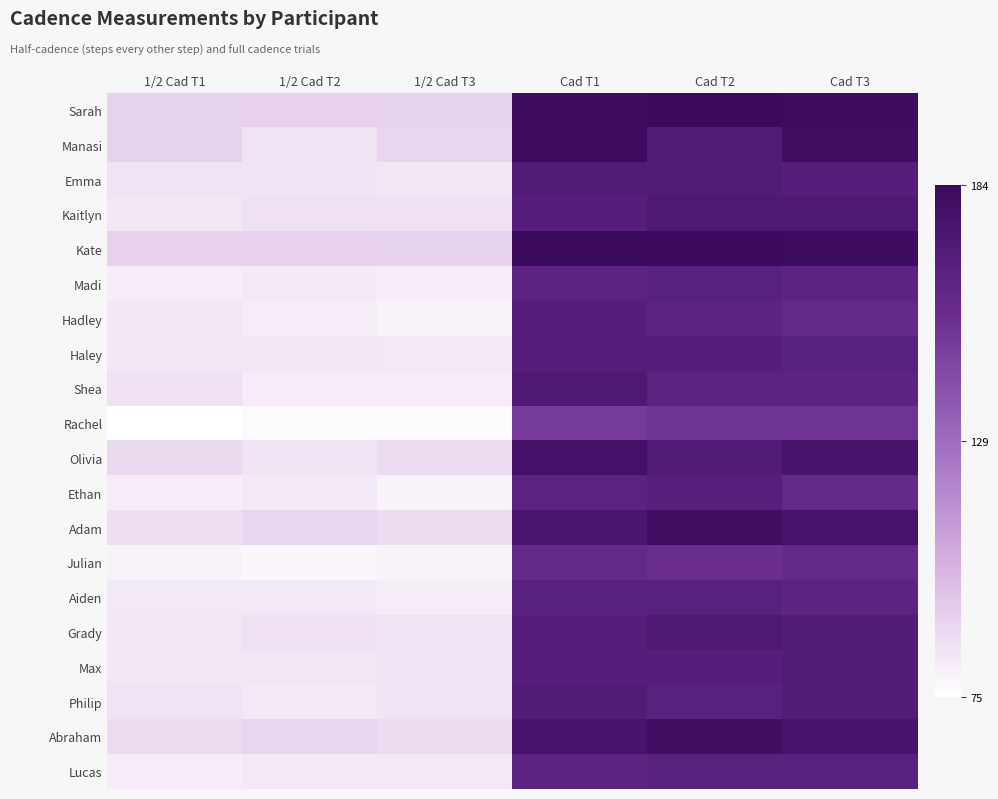

Reading right to left, transcribe all the data shown in this chart.

Sarah: Cad T3=182	Cad T2=184	Cad T1=182	1/2 Cad T3=91	1/2 Cad T2=92	1/2 Cad T1=91
Manasi: Cad T3=180	Cad T2=170	Cad T1=182	1/2 Cad T3=90	1/2 Cad T2=85	1/2 Cad T1=91
Emma: Cad T3=168	Cad T2=170	Cad T1=170	1/2 Cad T3=84	1/2 Cad T2=85	1/2 Cad T1=85
Kaitlyn: Cad T3=172	Cad T2=172	Cad T1=168	1/2 Cad T3=86	1/2 Cad T2=86	1/2 Cad T1=84
Kate: Cad T3=182	Cad T2=184	Cad T1=184	1/2 Cad T3=91	1/2 Cad T2=92	1/2 Cad T1=92
Madi: Cad T3=164	Cad T2=166	Cad T1=164	1/2 Cad T3=82	1/2 Cad T2=83	1/2 Cad T1=82
Hadley: Cad T3=160	Cad T2=164	Cad T1=168	1/2 Cad T3=80	1/2 Cad T2=82	1/2 Cad T1=84
Haley: Cad T3=166	Cad T2=168	Cad T1=168	1/2 Cad T3=83	1/2 Cad T2=84	1/2 Cad T1=84
Shea: Cad T3=164	Cad T2=164	Cad T1=172	1/2 Cad T3=82	1/2 Cad T2=82	1/2 Cad T1=86
Rachel: Cad T3=154	Cad T2=154	Cad T1=150	1/2 Cad T3=77	1/2 Cad T2=77	1/2 Cad T1=75
Olivia: Cad T3=176	Cad T2=170	Cad T1=178	1/2 Cad T3=88	1/2 Cad T2=85	1/2 Cad T1=89
Ethan: Cad T3=160	Cad T2=167	Cad T1=165	1/2 Cad T3=80	1/2 Cad T2=83	1/2 Cad T1=82
Adam: Cad T3=177	Cad T2=181	Cad T1=174	1/2 Cad T3=88	1/2 Cad T2=90	1/2 Cad T1=87
Julian: Cad T3=160	Cad T2=156	Cad T1=160	1/2 Cad T3=80	1/2 Cad T2=78	1/2 Cad T1=80
Aiden: Cad T3=164	Cad T2=166	Cad T1=166	1/2 Cad T3=82	1/2 Cad T2=83	1/2 Cad T1=83
Grady: Cad T3=170	Cad T2=172	Cad T1=168	1/2 Cad T3=85	1/2 Cad T2=86	1/2 Cad T1=84
Max: Cad T3=170	Cad T2=168	Cad T1=168	1/2 Cad T3=85	1/2 Cad T2=84	1/2 Cad T1=84
Philip: Cad T3=170	Cad T2=166	Cad T1=170	1/2 Cad T3=85	1/2 Cad T2=83	1/2 Cad T1=85
Abraham: Cad T3=176	Cad T2=180	Cad T1=176	1/2 Cad T3=88	1/2 Cad T2=90	1/2 Cad T1=88
Lucas: Cad T3=166	Cad T2=166	Cad T1=164	1/2 Cad T3=83	1/2 Cad T2=83	1/2 Cad T1=82